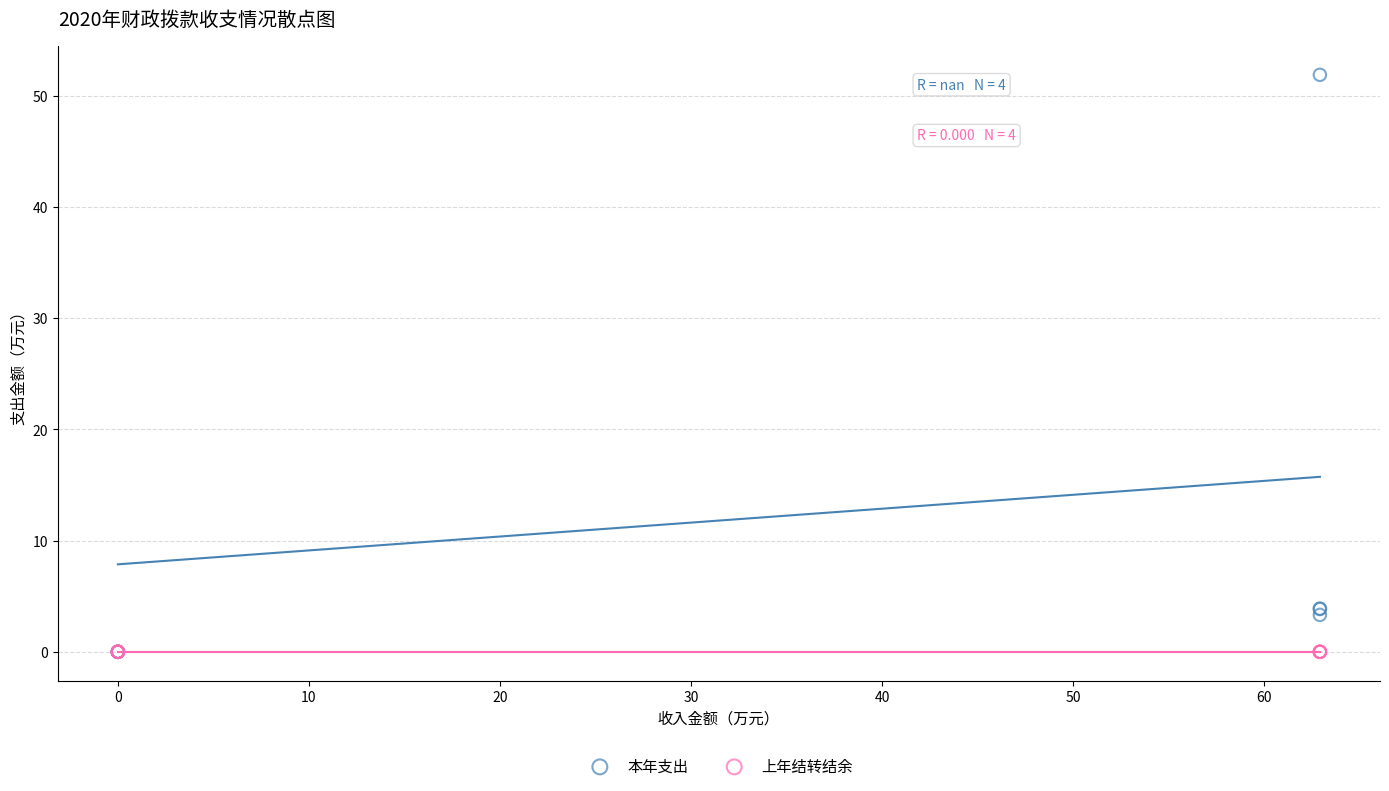

What are all the series names shown in the legend?

本年支出, 上年结转结余